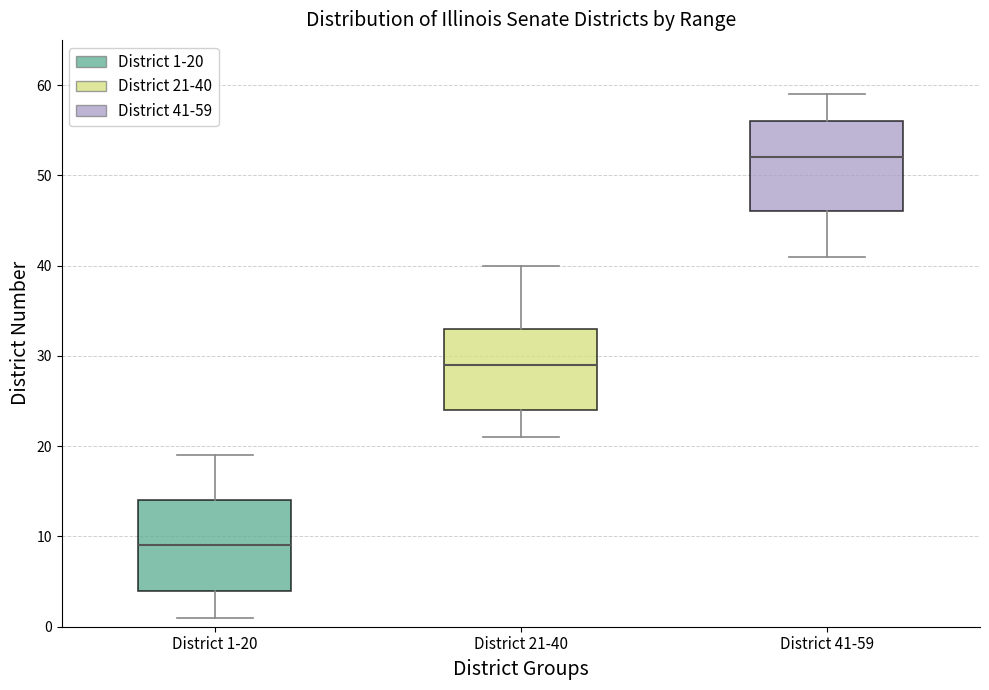

Reading left to right, read every box against the y-axis: the position of its median line, the range the box covers, and the ends of its whiskers. The values are not printed on the chart, so give them approximately, as read against the axis.

District 1-20: median 9, box 4 to 14, whiskers 1 to 19
District 21-40: median 29, box 24 to 33, whiskers 21 to 40
District 41-59: median 52, box 46 to 56, whiskers 41 to 59